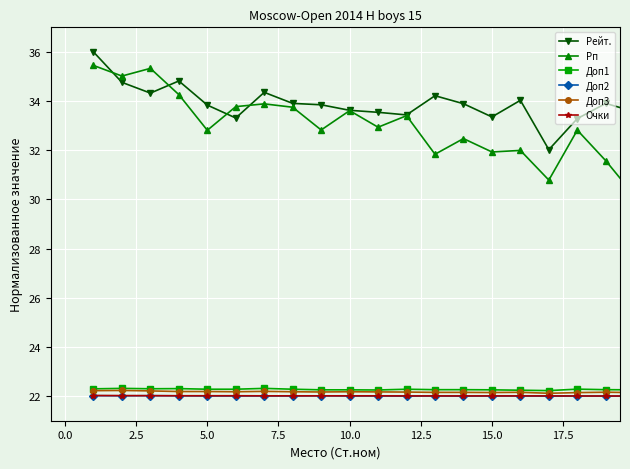

Which series has the widest spread of values?

Рп